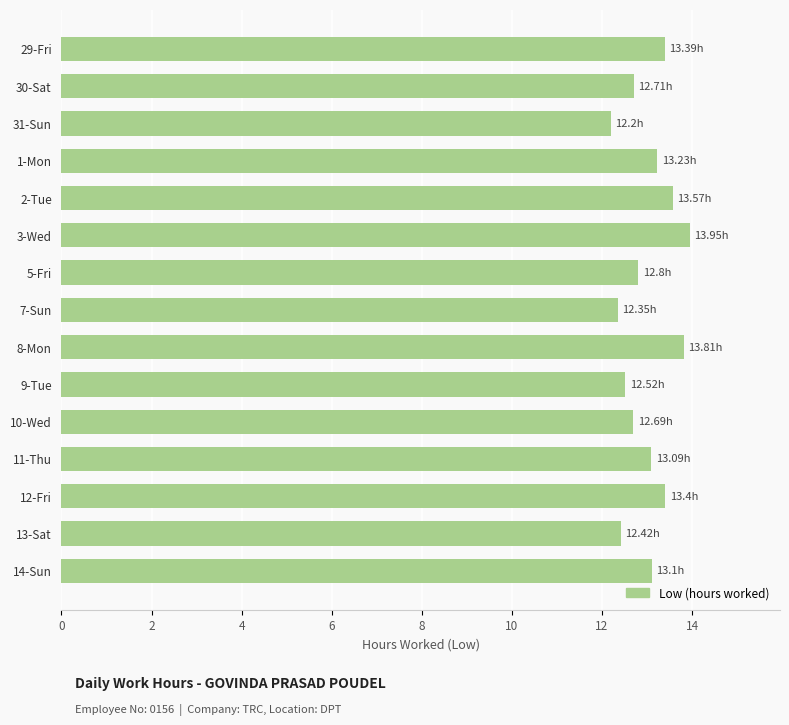

What is the sum of all values?

195.2